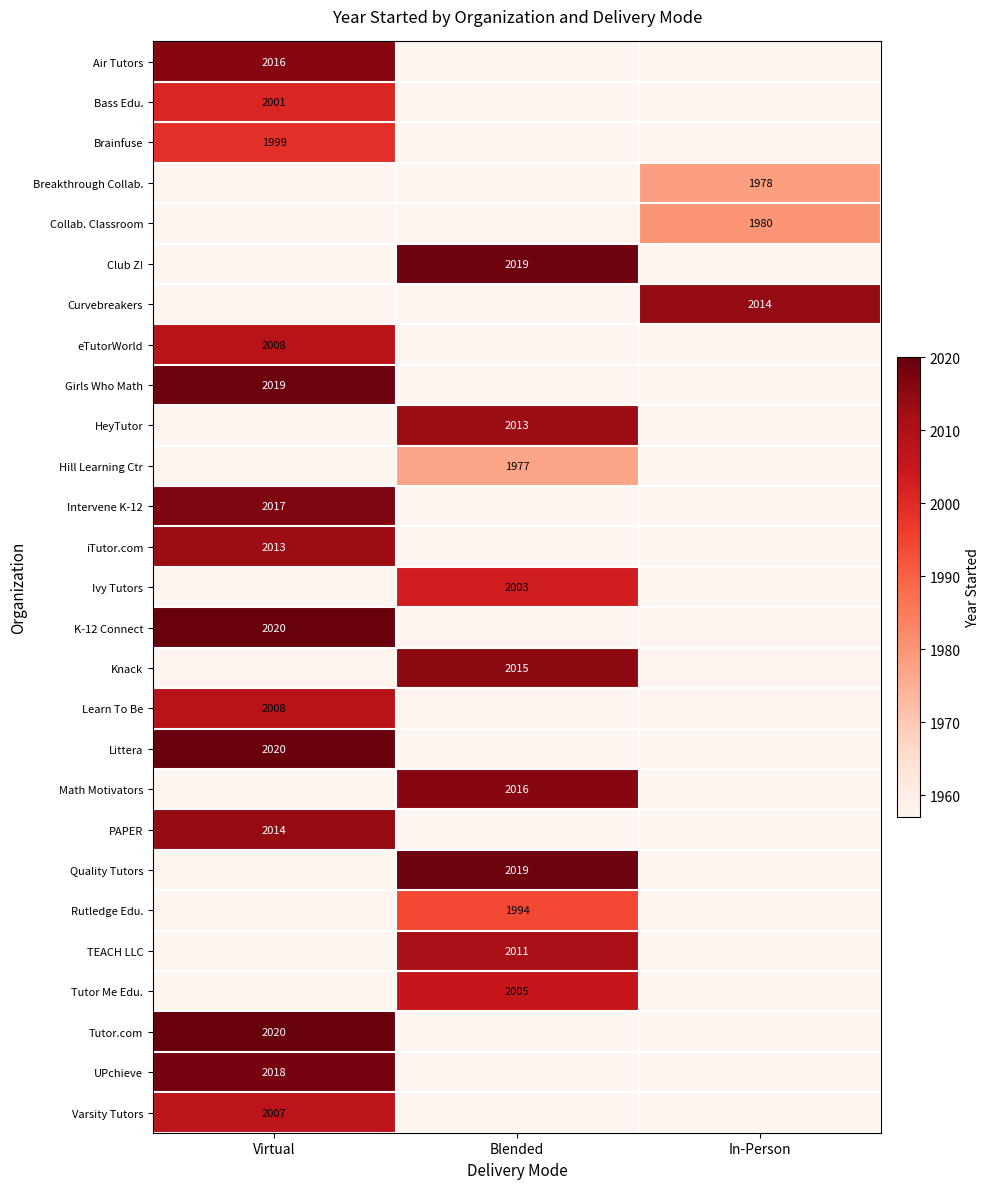

True or false: UPchieve has a value of 2018 at Virtual.

True